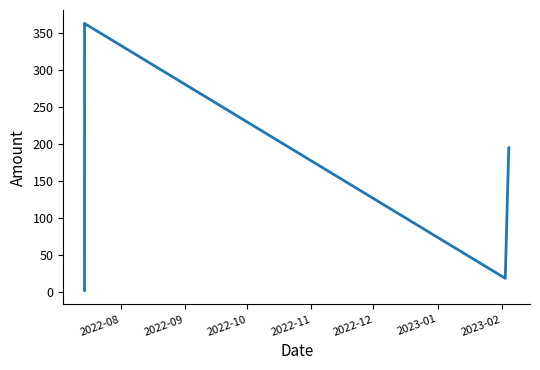

True or false: the data has more than 0 interior local peaks.

True